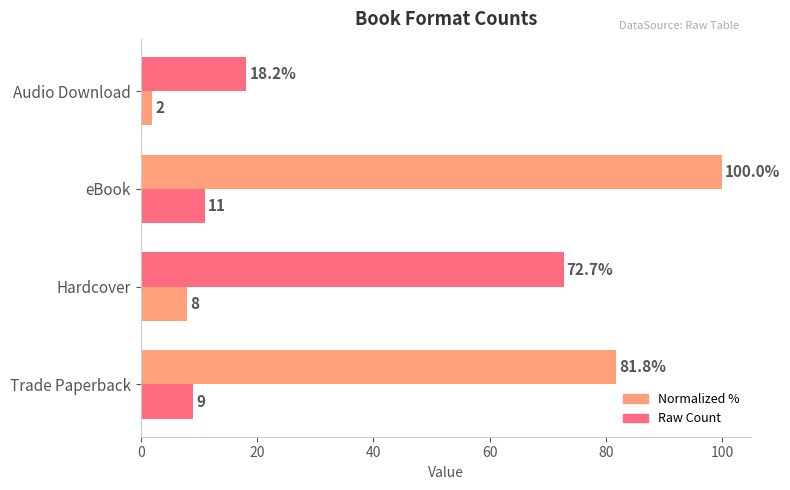

What is the maximum value shown in the chart?

100.0